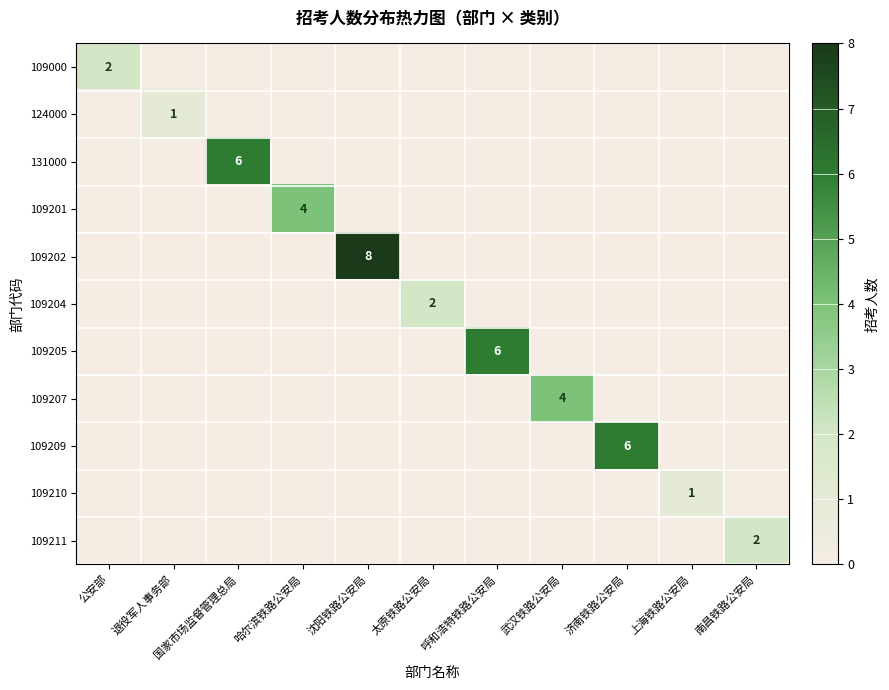

Which has a higher value, 国家市场监督管理总局 or 呼和浩特铁路公安局?

国家市场监督管理总局